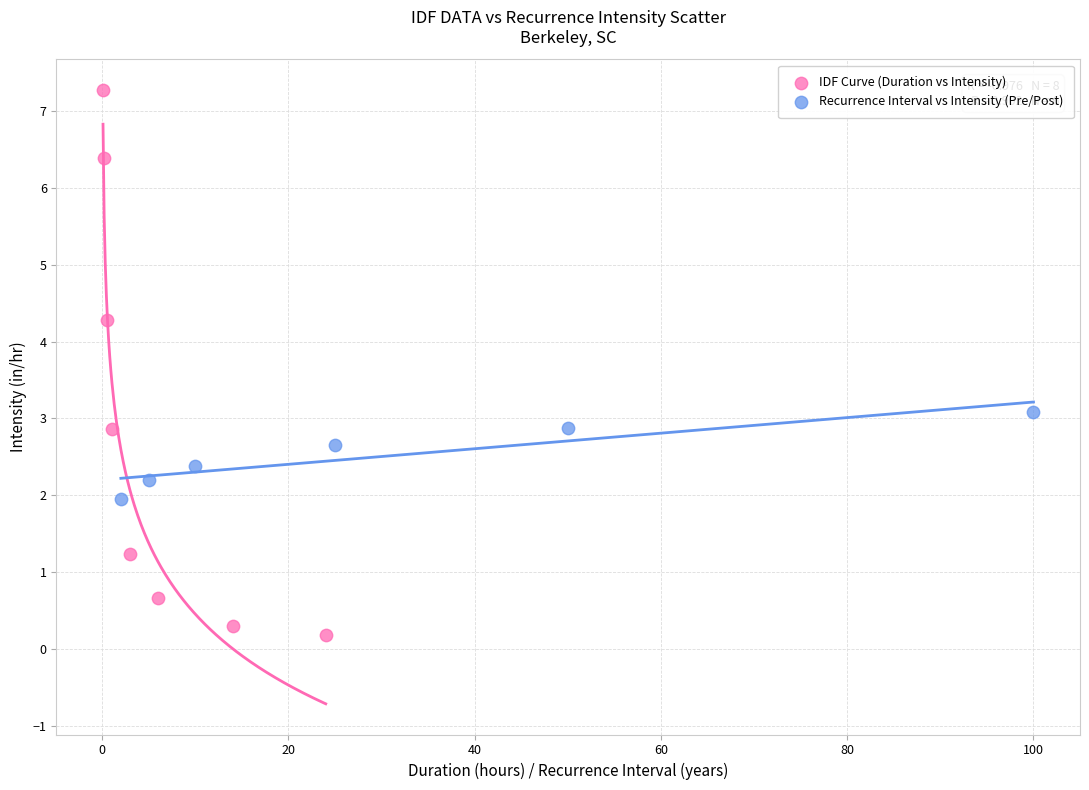

Which series has the largest Y range (max minus min)?

IDF Curve (Duration vs Intensity)